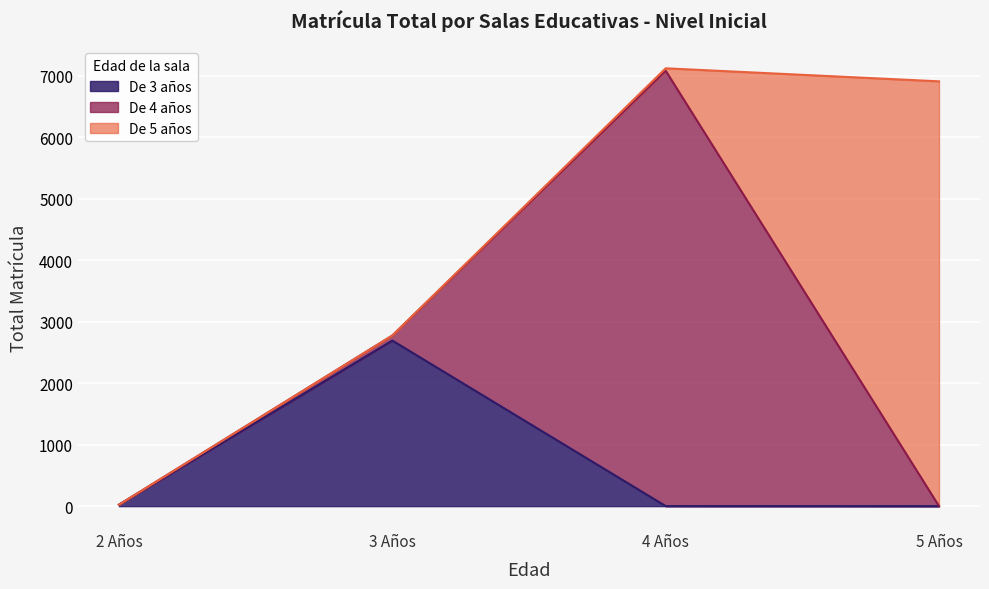

Which series has the largest total across all categories?

De 4 años